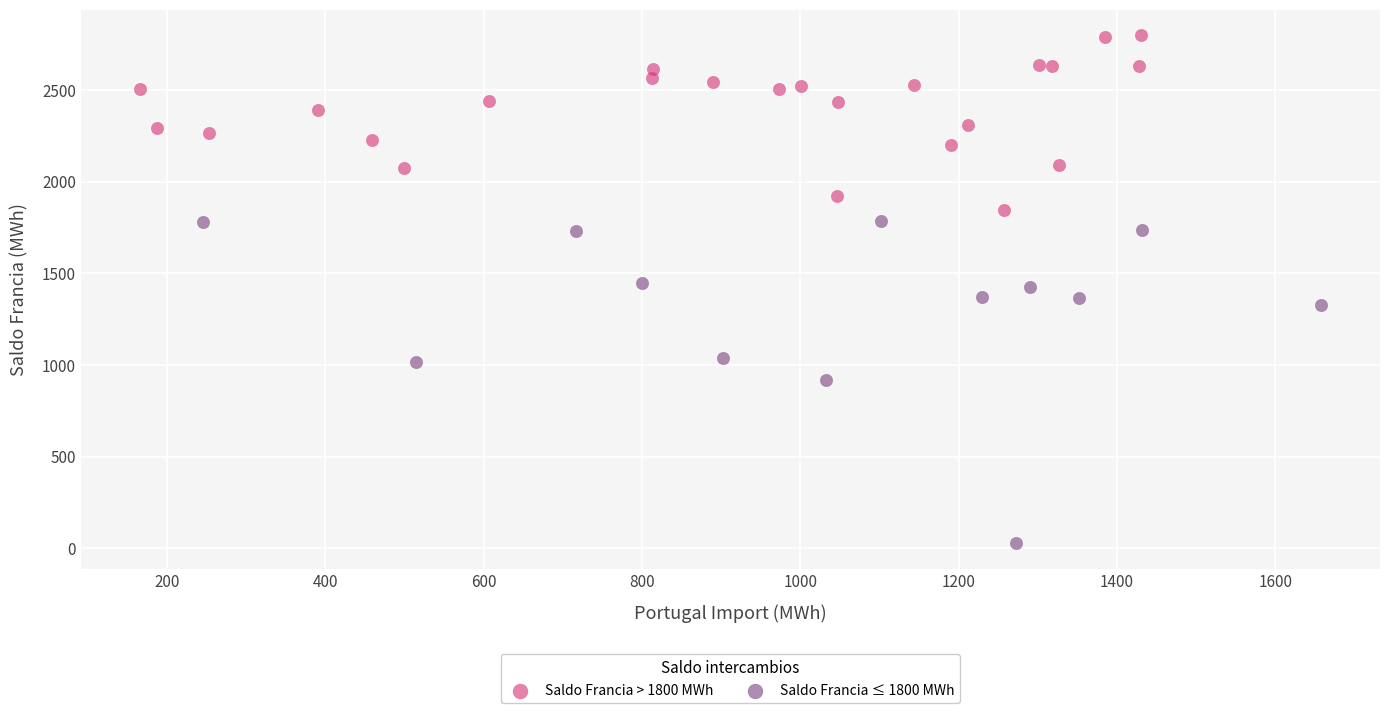

Which series reaches the minimum Y coordinate?

Saldo Francia ≤ 1800 MWh